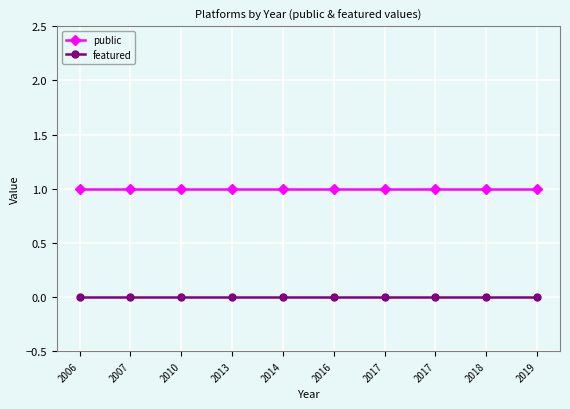

True or false: featured and public intersect in this chart.

False